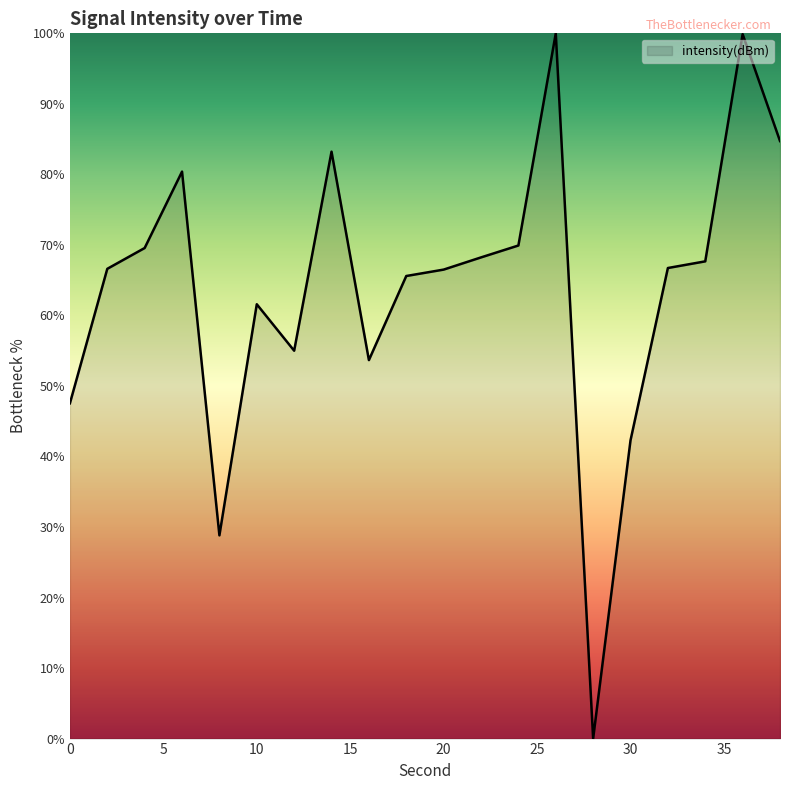

What is the greatest value displayed?

100.0